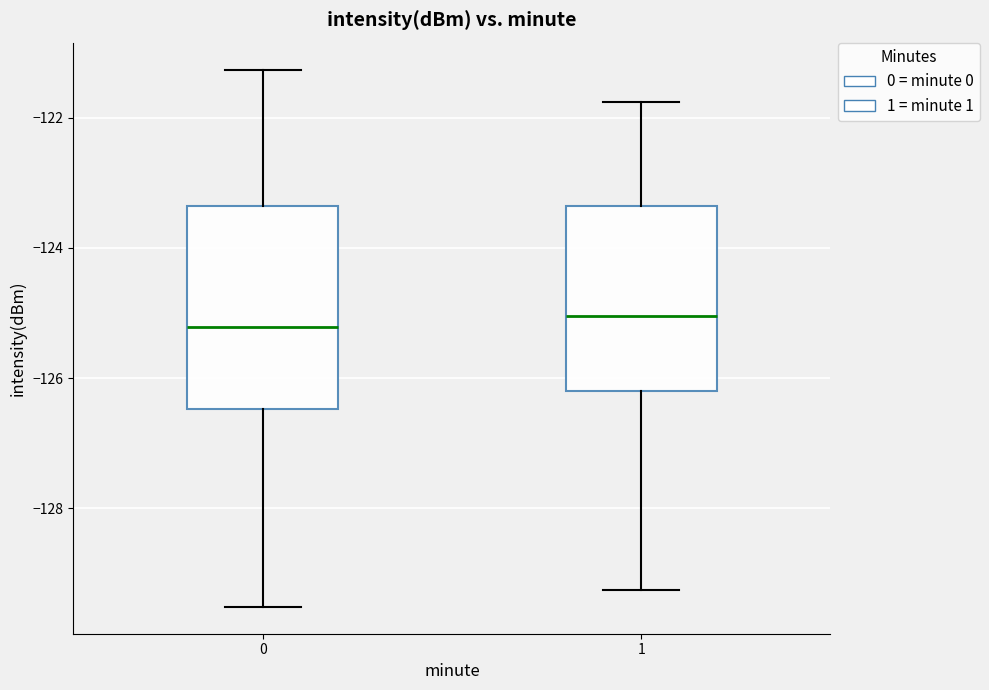

Where does the median line of the box at x = 0 sit on the y-axis? The values are not printed on the chart, so give them approximately, as read against the axis.

-125.2